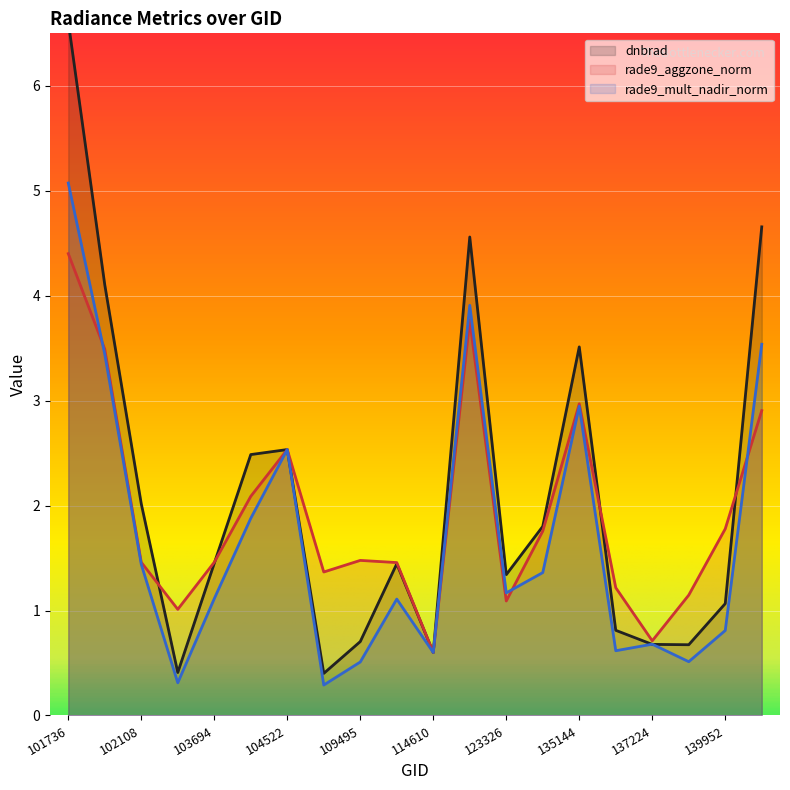

What is the sum of the rade9_mult_nadir_norm values at 137224 and 139952?

1.5